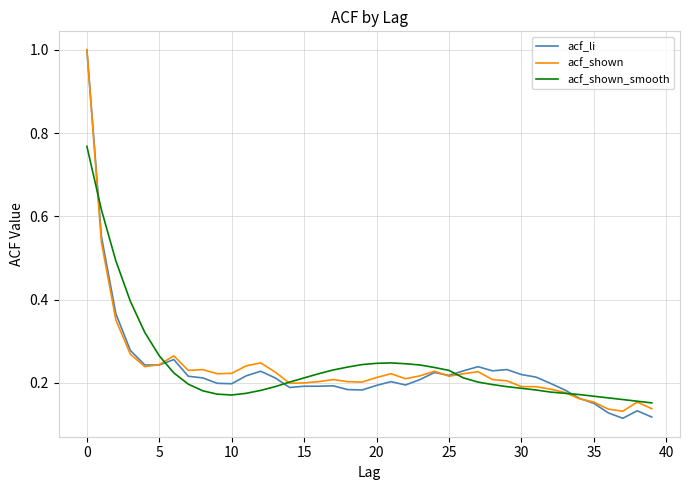

At how many categories does at least one series exceed 0?

40